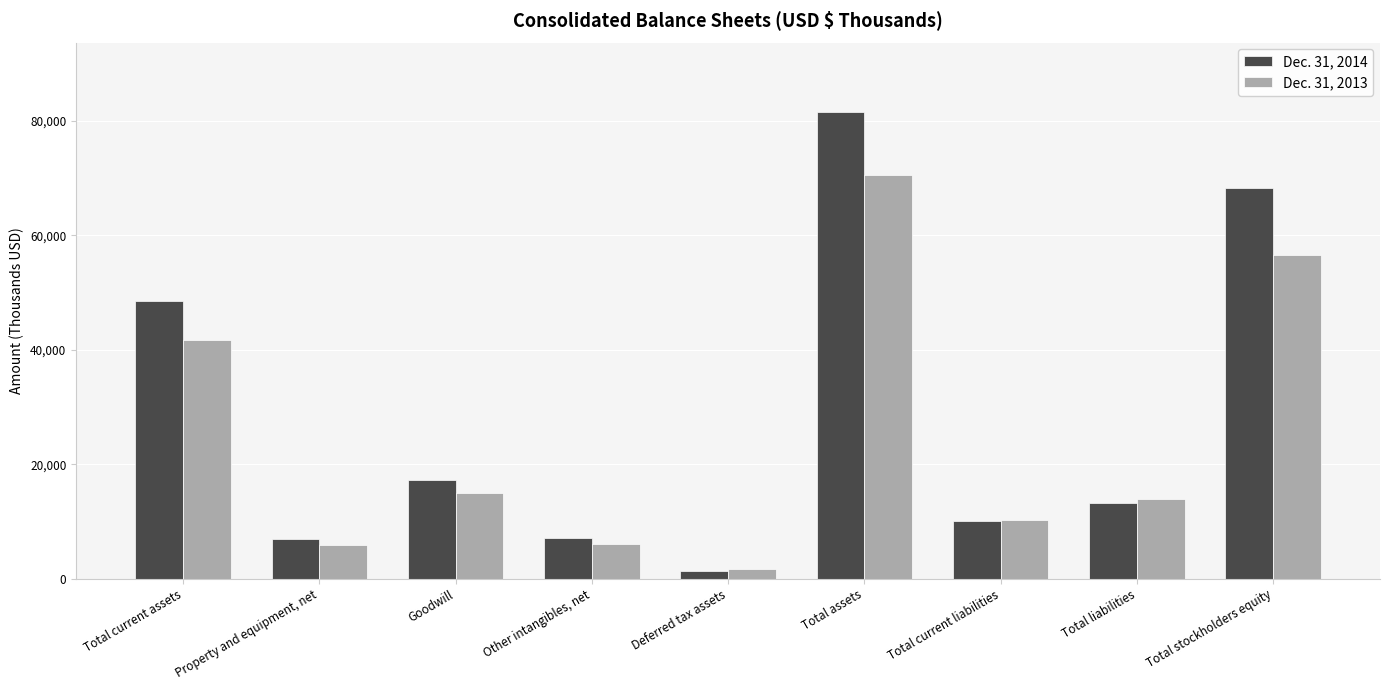

Rank the series at Total liabilities from highest to lowest value.

Dec. 31, 2013, Dec. 31, 2014